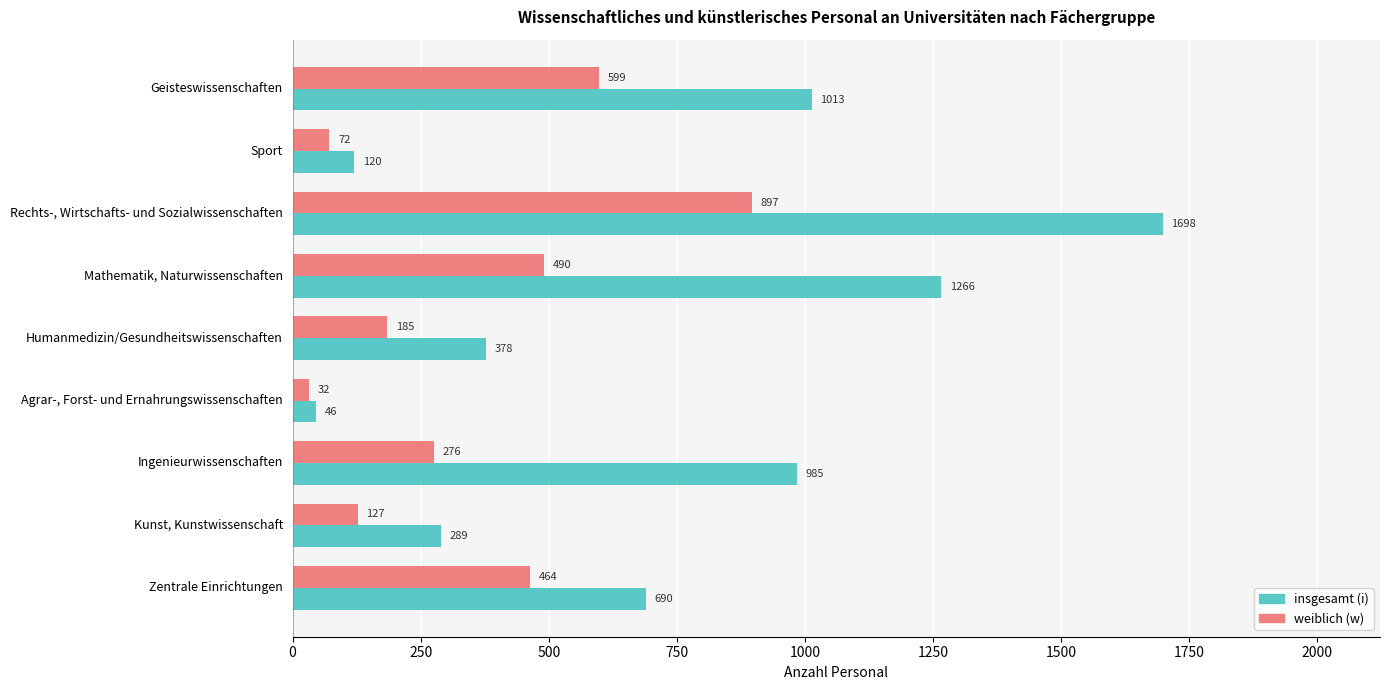

What is the difference between the second highest and second lowest values in the weiblich (w) series?

527